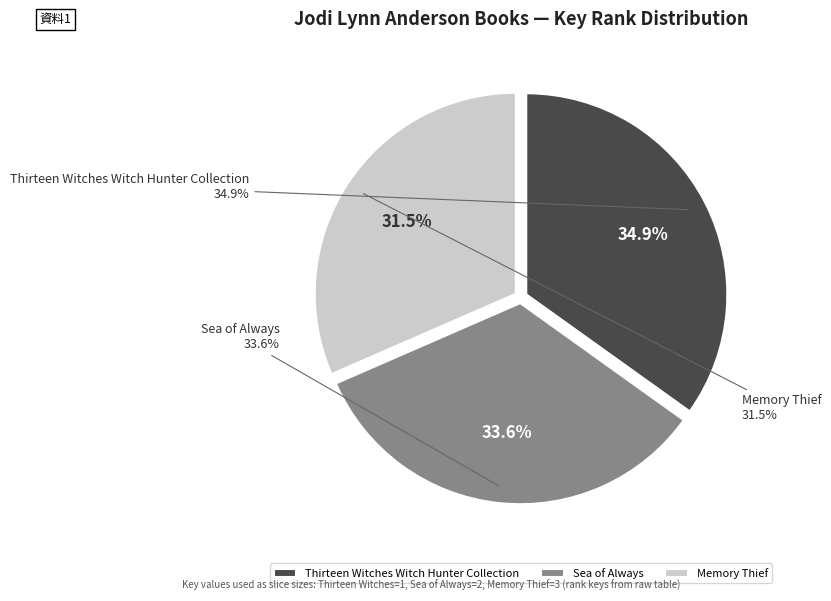

Count the number of slices in the pie.

3